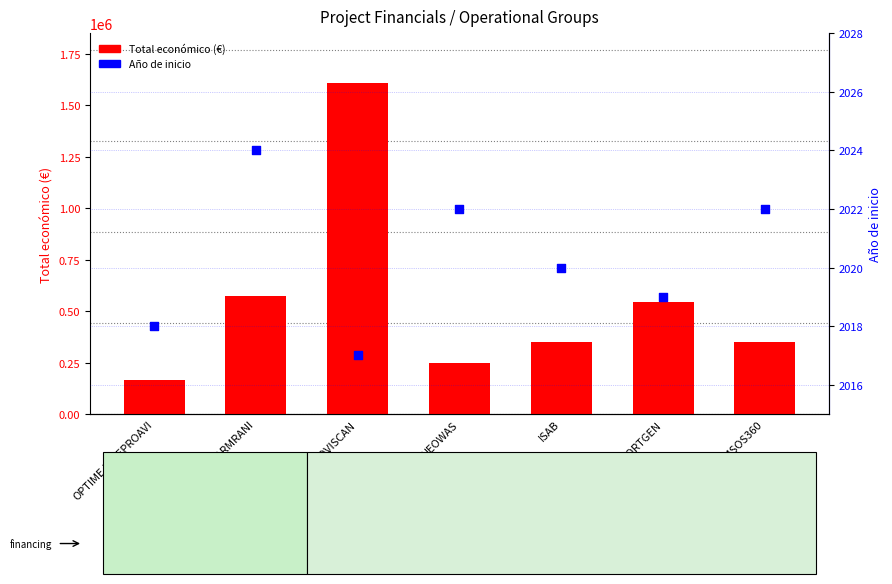

Which series has the widest spread of Y values?

Total económico